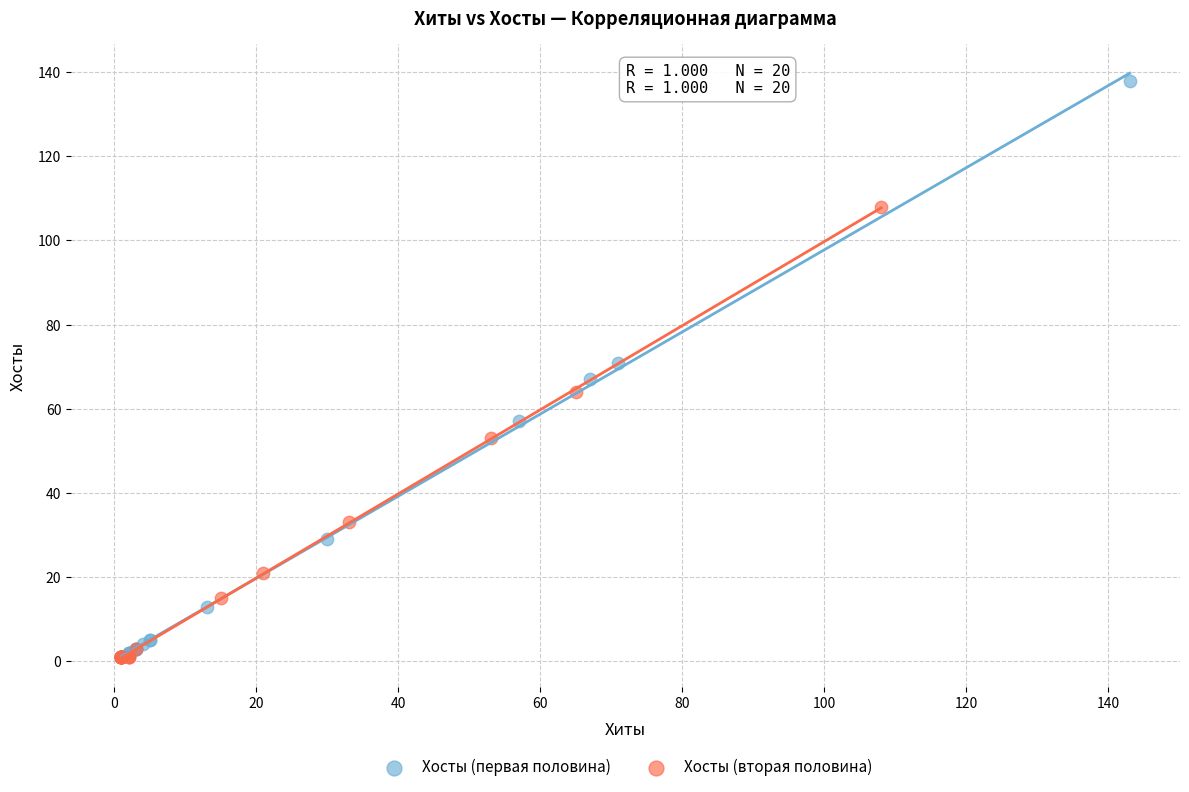

Which series has the widest spread of Y values?

Хосты (первая половина)